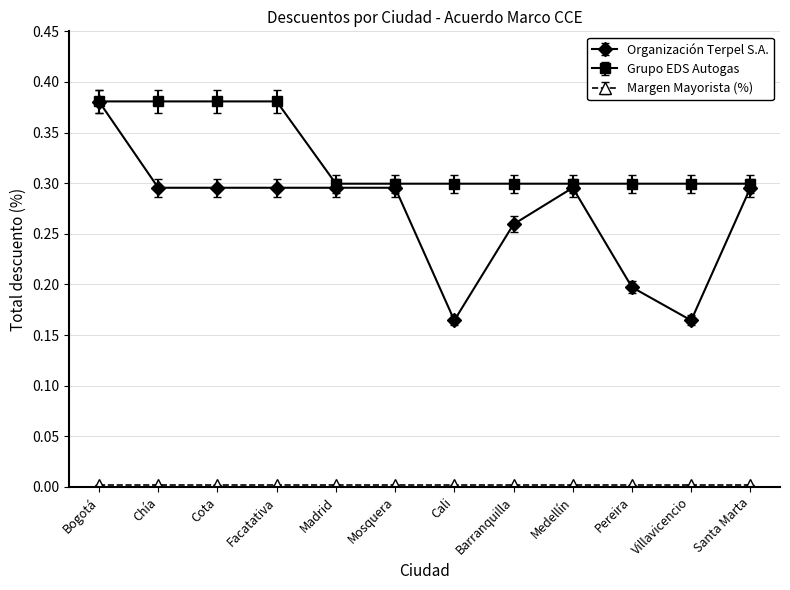

Which series has the largest total across all categories?

Grupo EDS Autogas